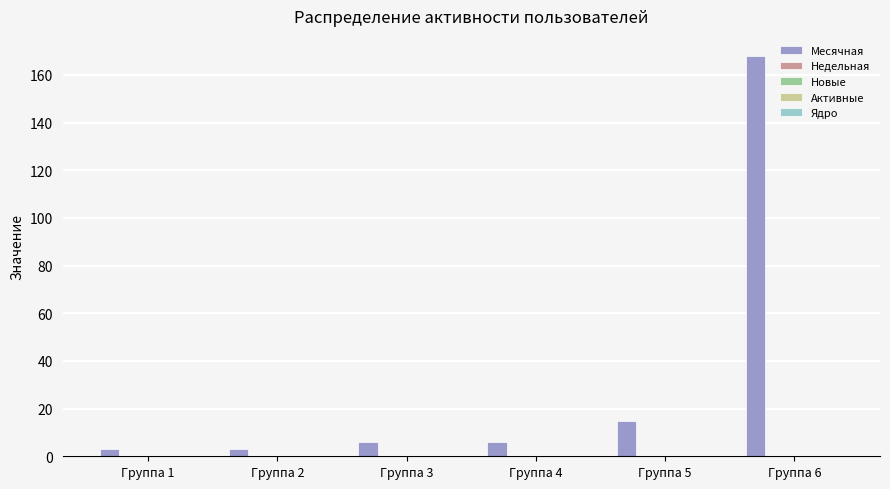

What is the difference between the maximum and minimum values?

165